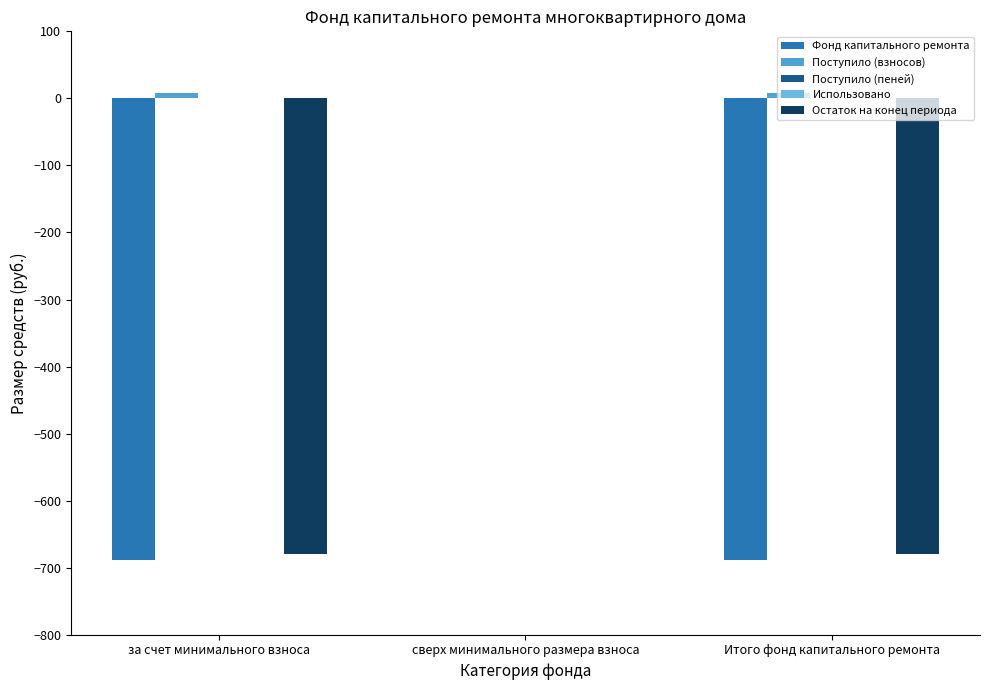

Reading right to left, what are all the values shown in this chart?

Фонд капитального ремонта: -688.1	0.0	-688.1
Поступило (взносов): 8.3	0.0	8.3
Поступило (пеней): 0.0	0.0	0.0
Использовано: 0.0	0.0	0.0
Остаток на конец периода: -679.8	0.0	-679.8